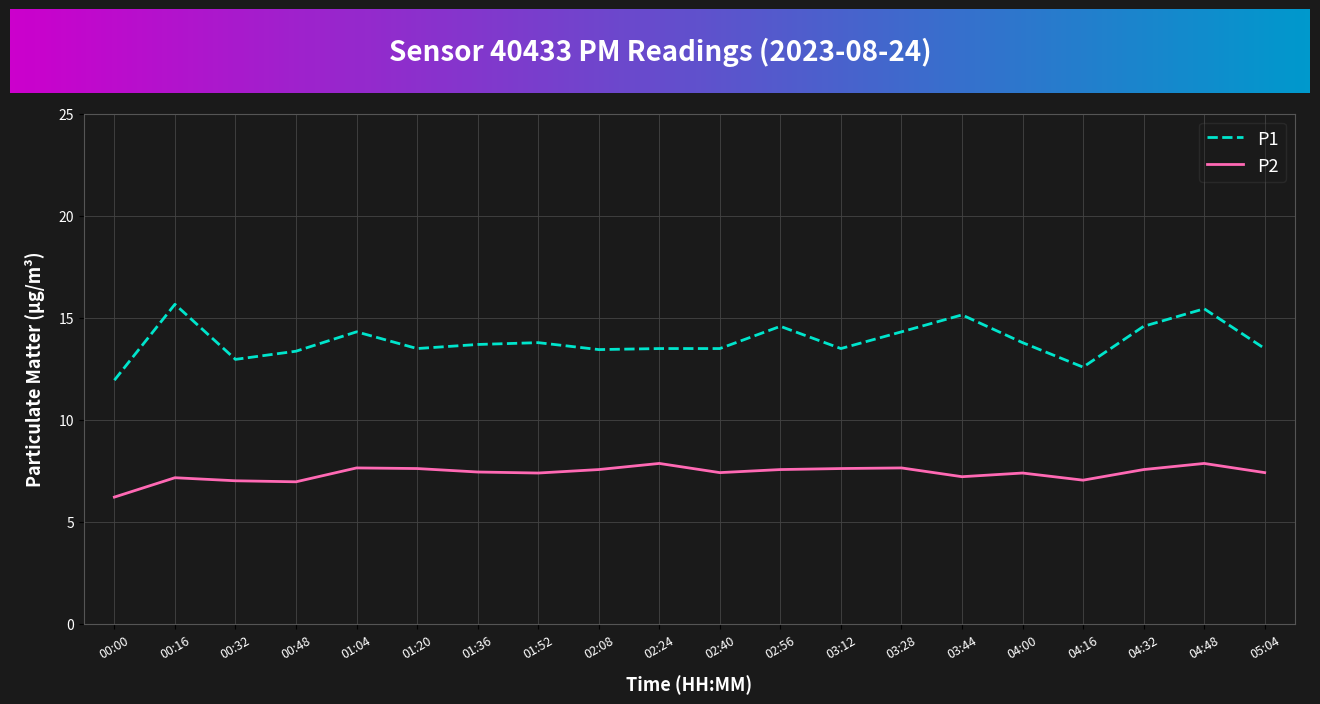

True or false: P1 and P2 intersect in this chart.

False